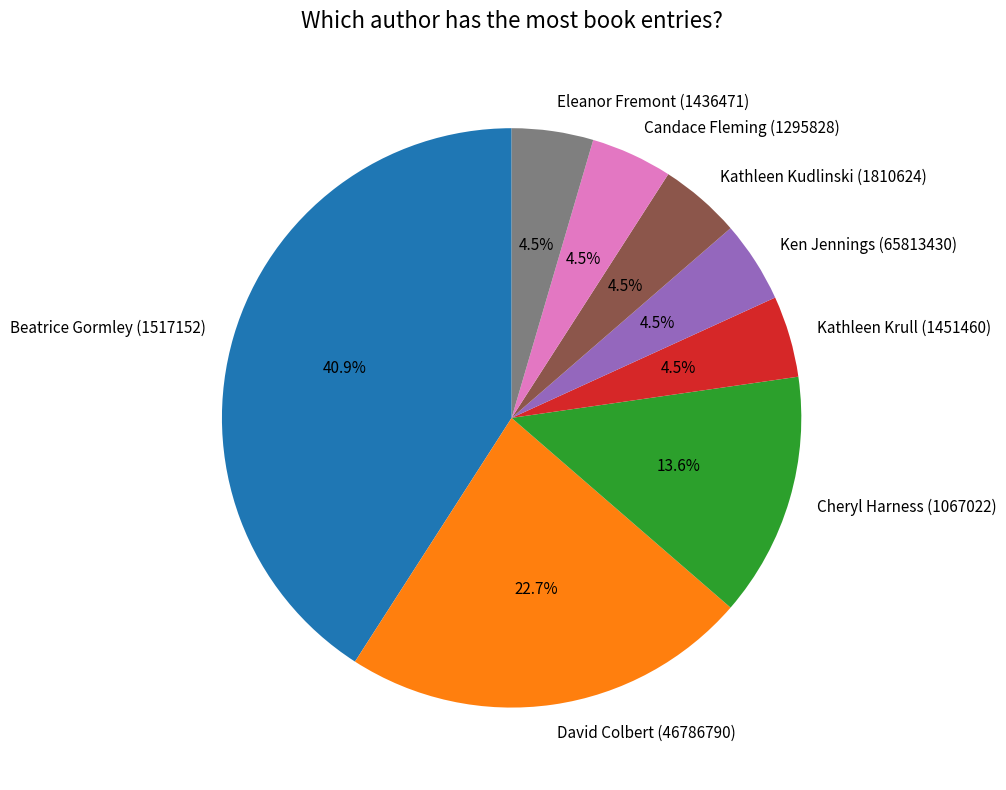

How many slices are in this pie chart?

8